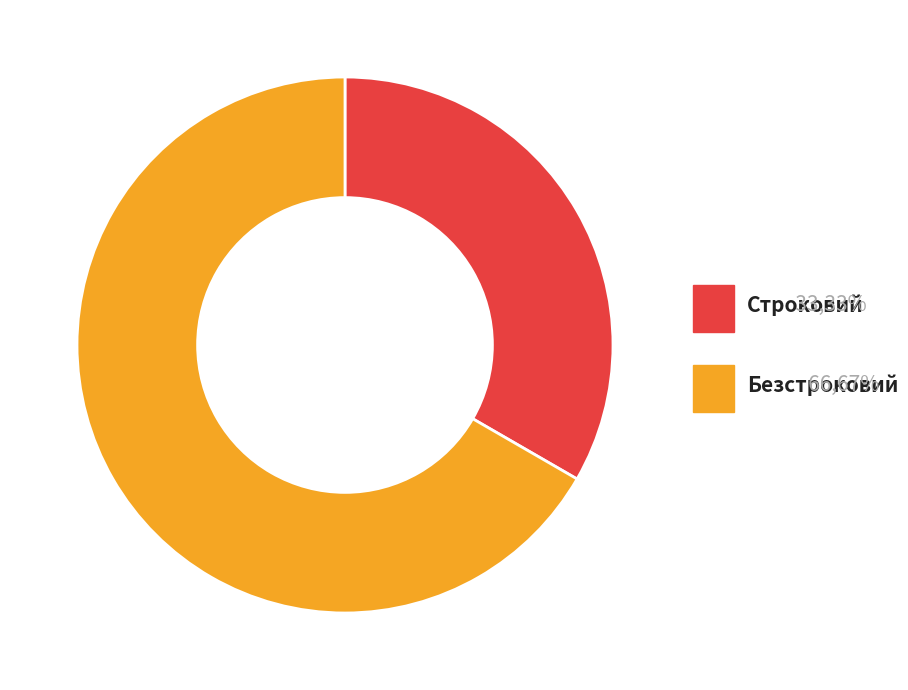

Is there any slice that represents more than half of the pie?

Yes